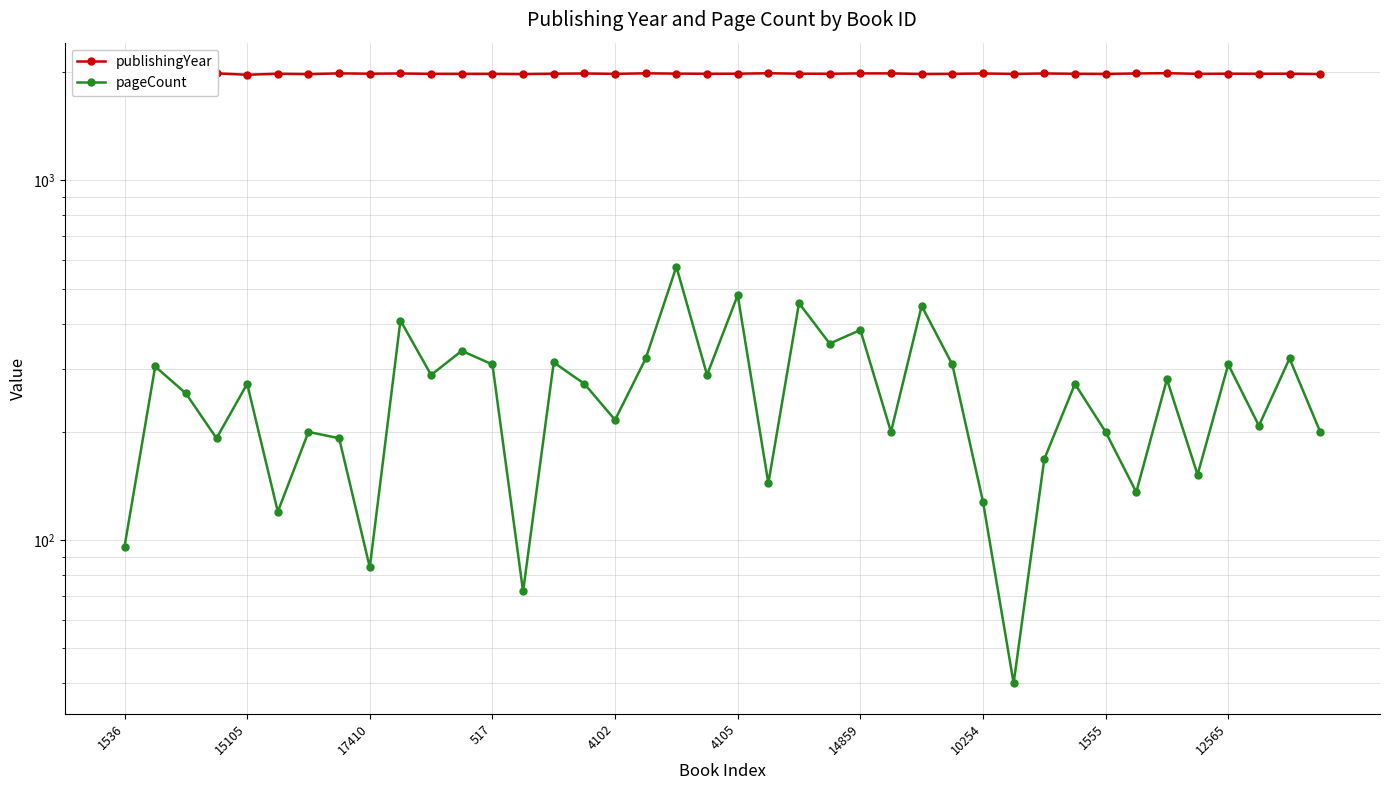

How many distinct data groups are displayed?

2